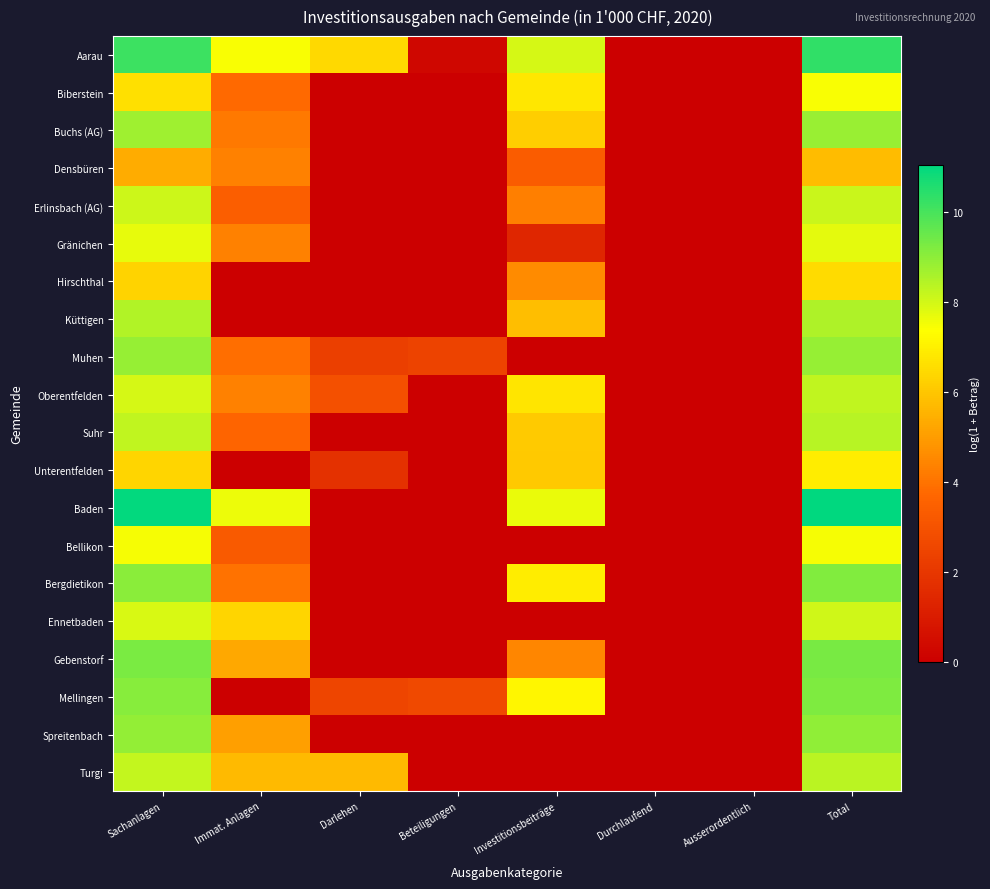

At Investitionsbeiträge, list the series in order from smallest to largest.

Muhen, Bellikon, Ennetbaden, Spreitenbach, Turgi, Gränichen, Densbüren, Erlinsbach (AG), Gebenstorf, Hirschthal, Küttigen, Unterentfelden, Suhr, Buchs (AG), Oberentfelden, Biberstein, Bergdietikon, Mellingen, Baden, Aarau